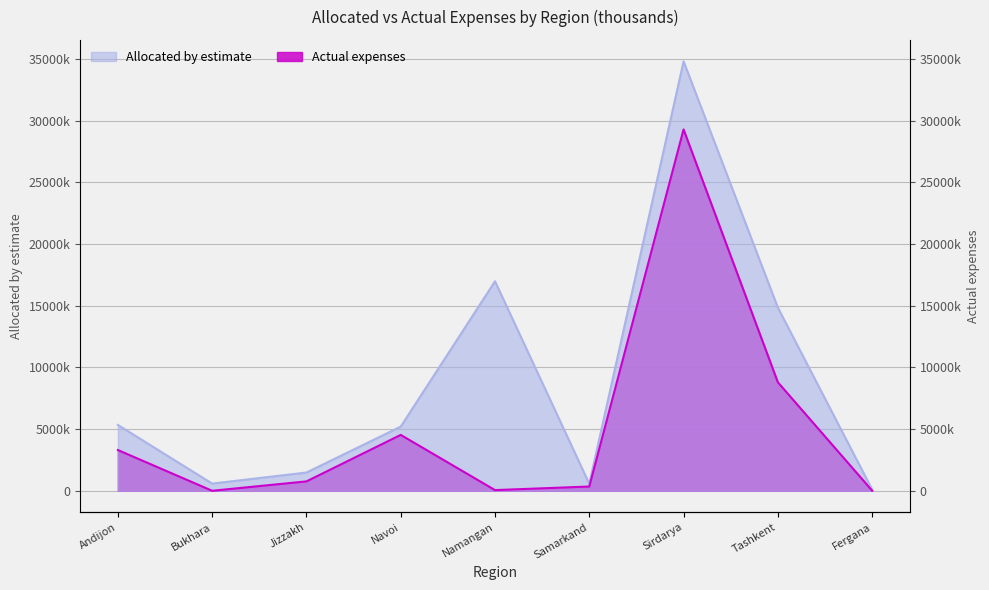

At which category is the sum across all series the highest?

Sirdarya